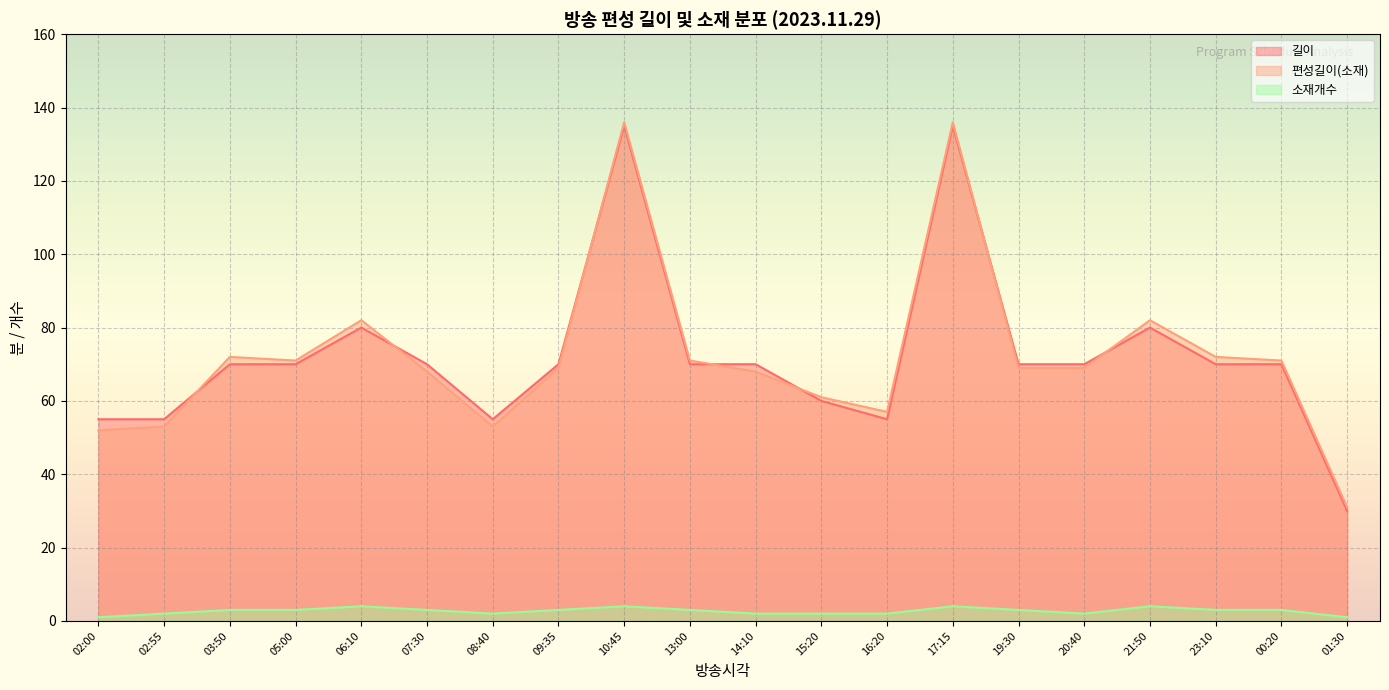

Which series has the widest spread of values?

길이